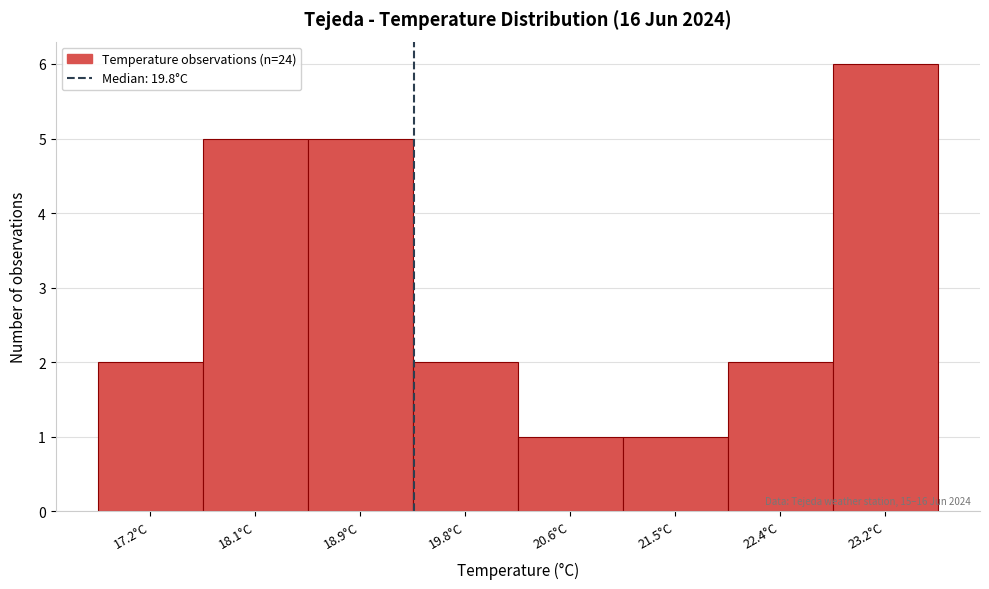

Reading left to right, extract all data points from this chart.

17.2°C=2	18.1°C=5	18.9°C=5	19.8°C=2	20.6°C=1	21.5°C=1	22.4°C=2	23.2°C=6